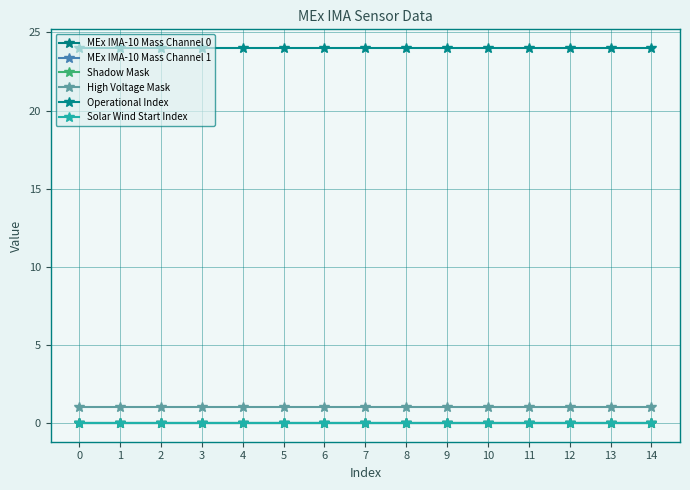

Is this an area chart (filled region under the line)?

No